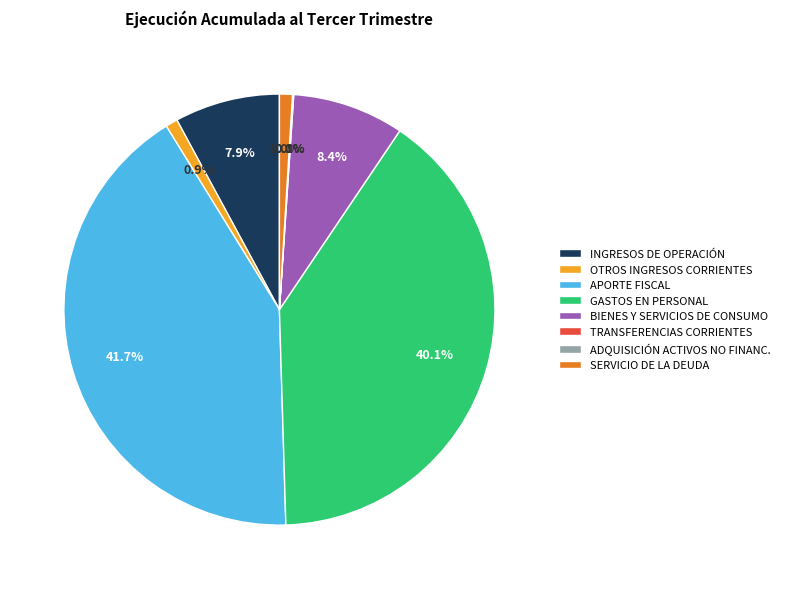

To the nearest percent, what is the difference between the largest and smallest slice percentages?

42%